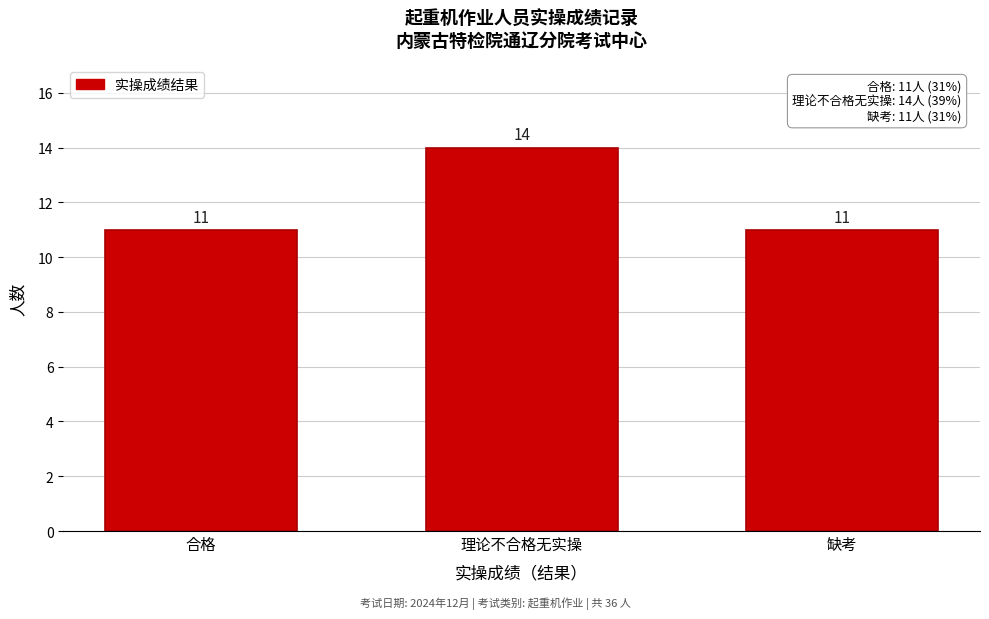

Reading left to right, what are all the values shown in this chart?

合格=11	理论不合格无实操=14	缺考=11